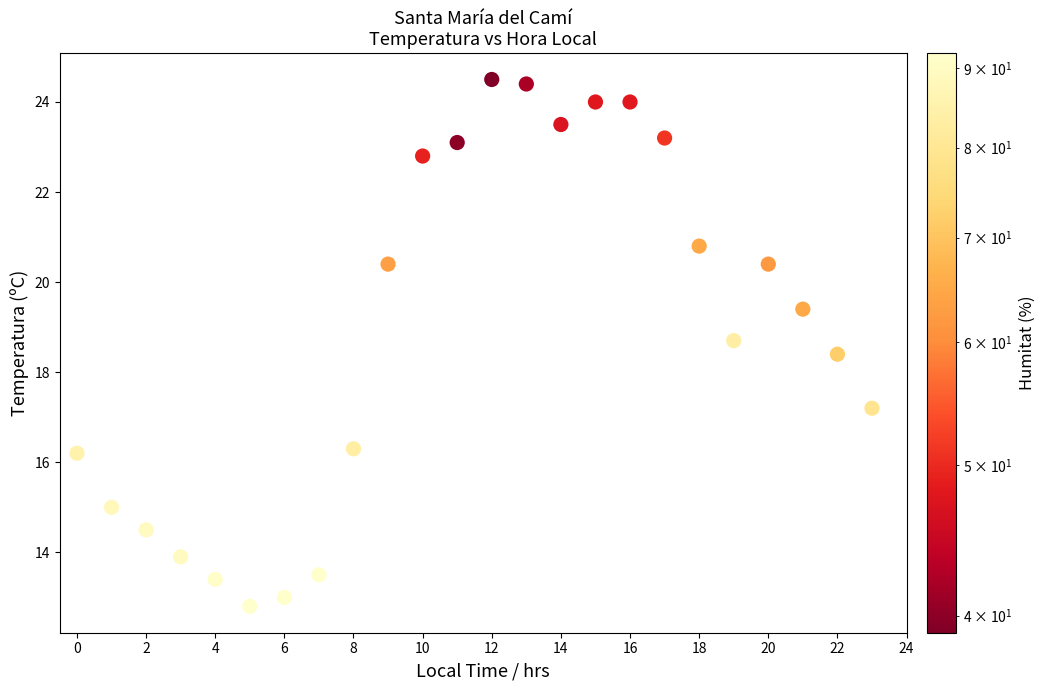

What Y value in the scatter plot is closest to 18?

18.4